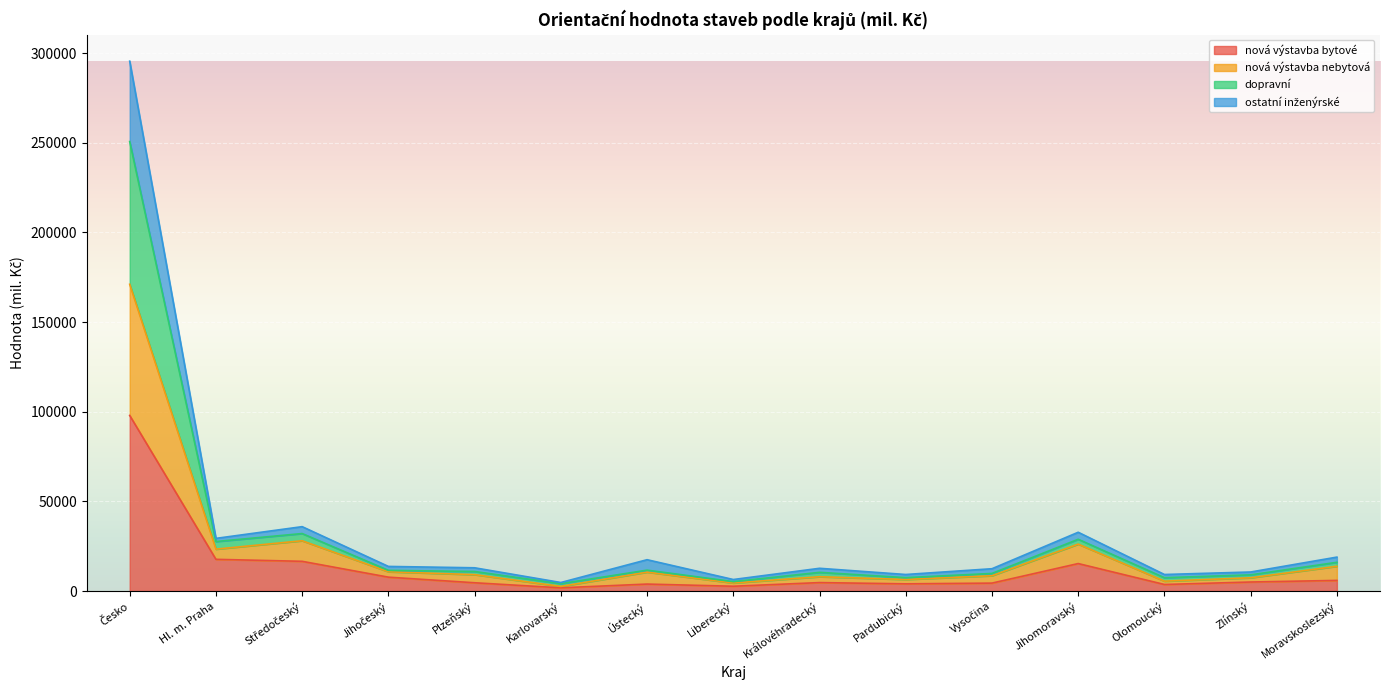

What is the difference between the second highest and second lowest values in the nová výstavba bytové series?

15009